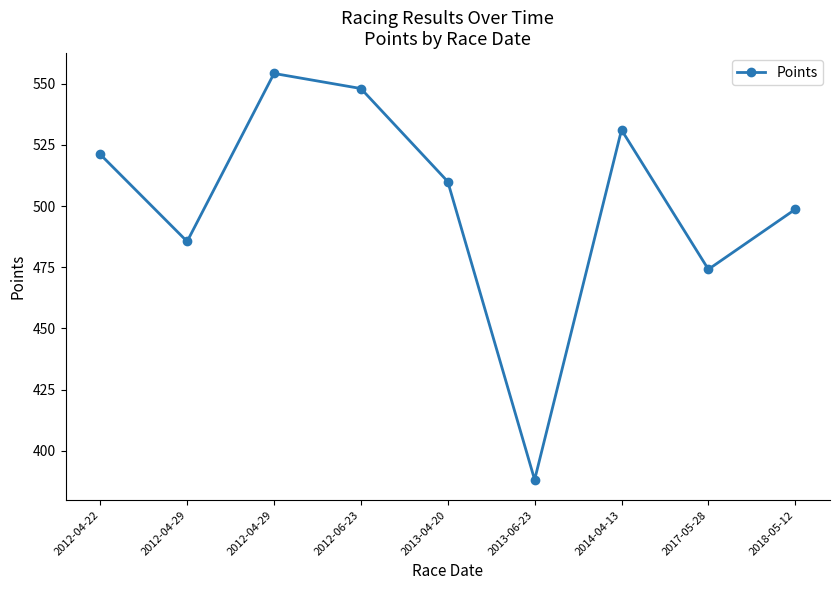

How many data points does each series have?

9